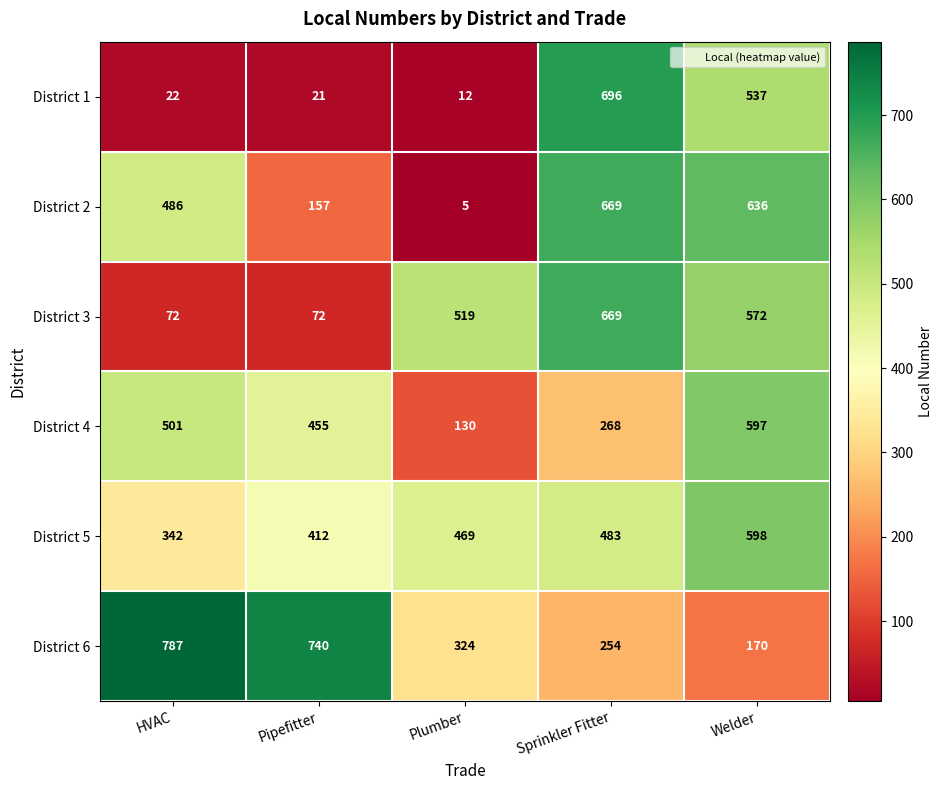

Reading left to right, extract all data points from this chart.

District 1: 22	21	12	696	537
District 2: 486	157	5	669	636
District 3: 72	72	519	669	572
District 4: 501	455	130	268	597
District 5: 342	412	469	483	598
District 6: 787	740	324	254	170